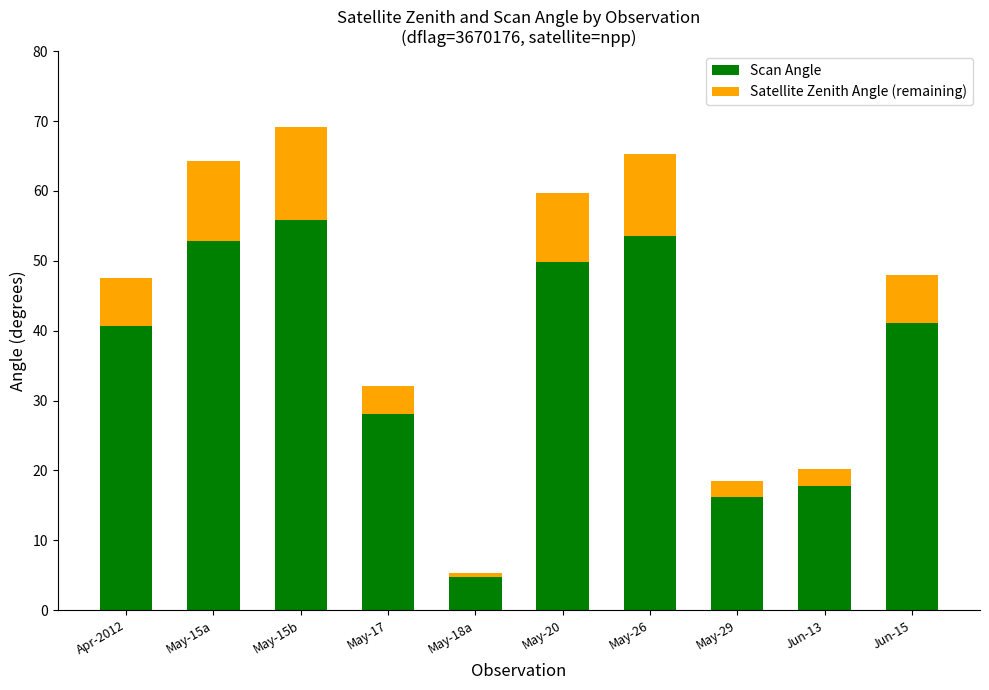

What is the lowest value of the Scan Angle series?

4.7